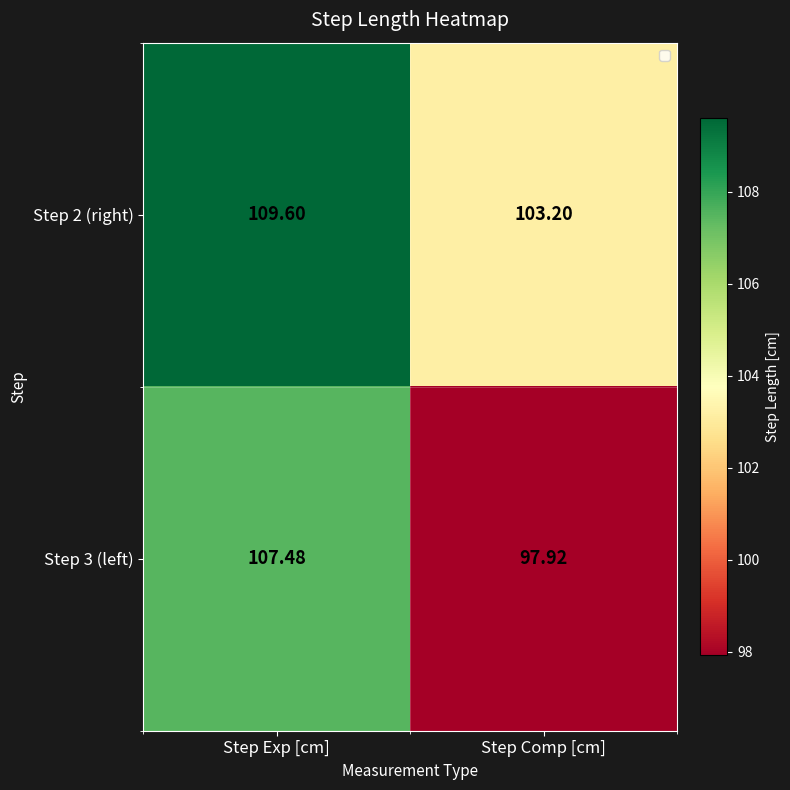

What is the total value across all series at Step Exp [cm]?

217.1